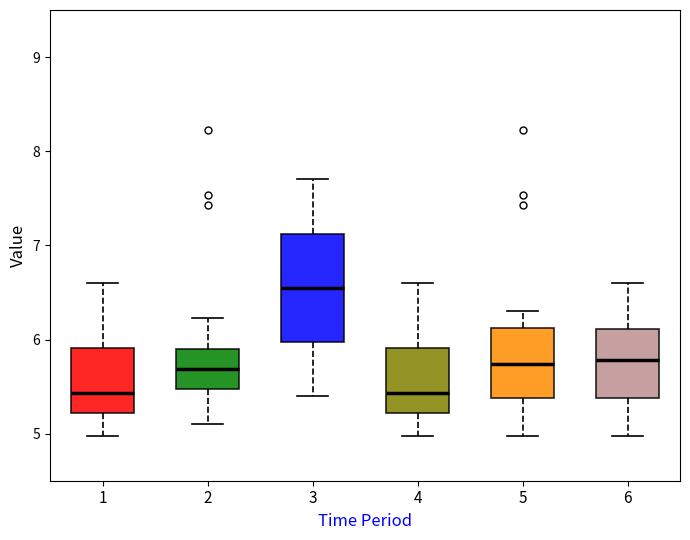

Where is the lower edge of the box at x = 2 on the y-axis? The values are not printed on the chart, so give them approximately, as read against the axis.

5.5